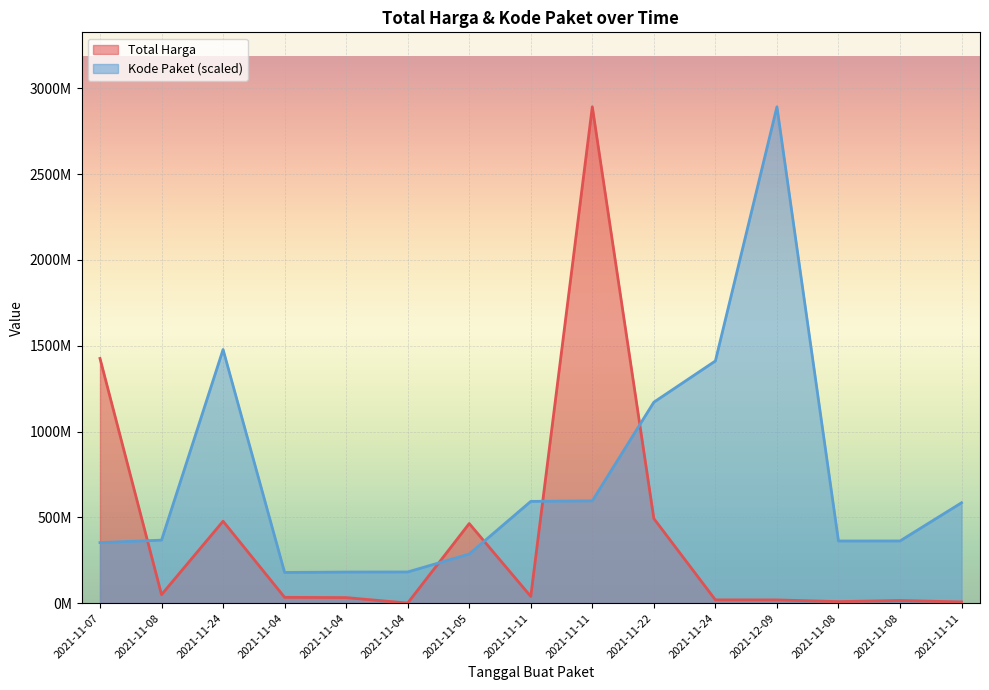

What is the difference between the maximum and minimum values in the Kode Paket series?

2713194553.2